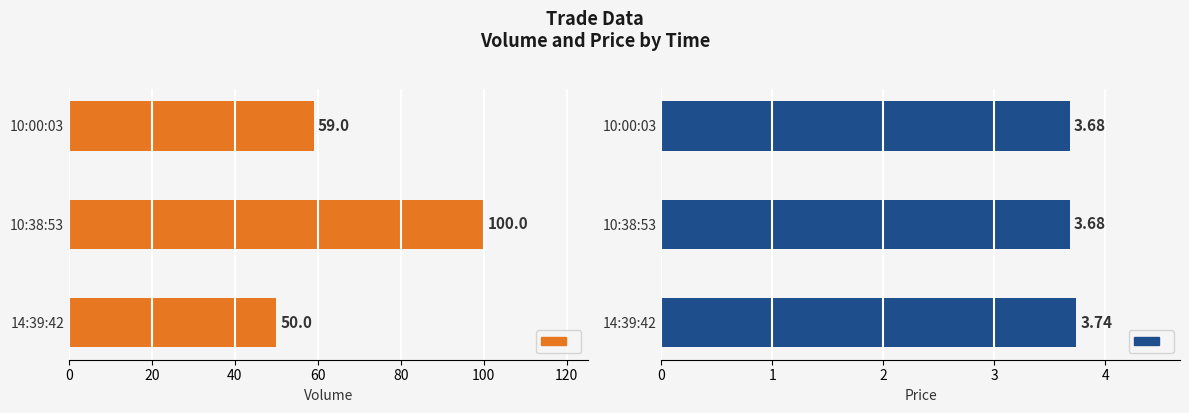

Reading right to left, list all the values displayed in this chart.

Volume: 59.0	100.0	50.0
Price: 3.7	3.7	3.7